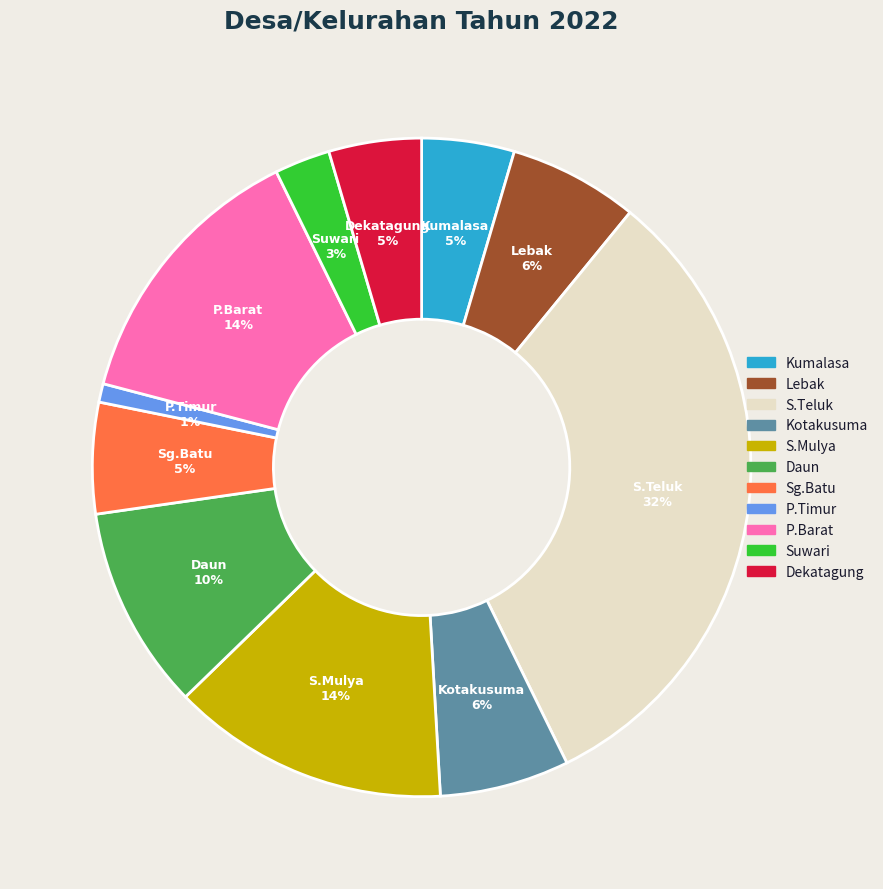

To the nearest percent, what is the average slice percentage?

9%